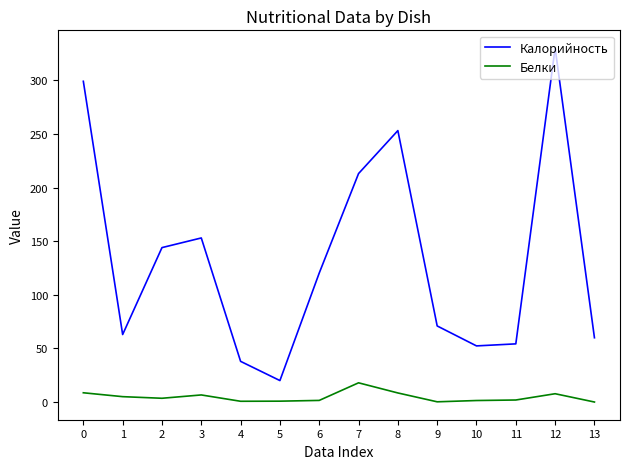

True or false: Белки and Калорийность cross at least once.

False